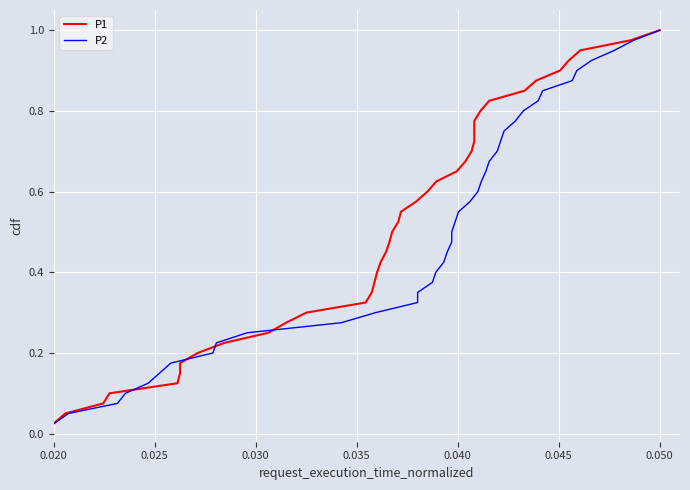

How many lines are shown in the chart?

2